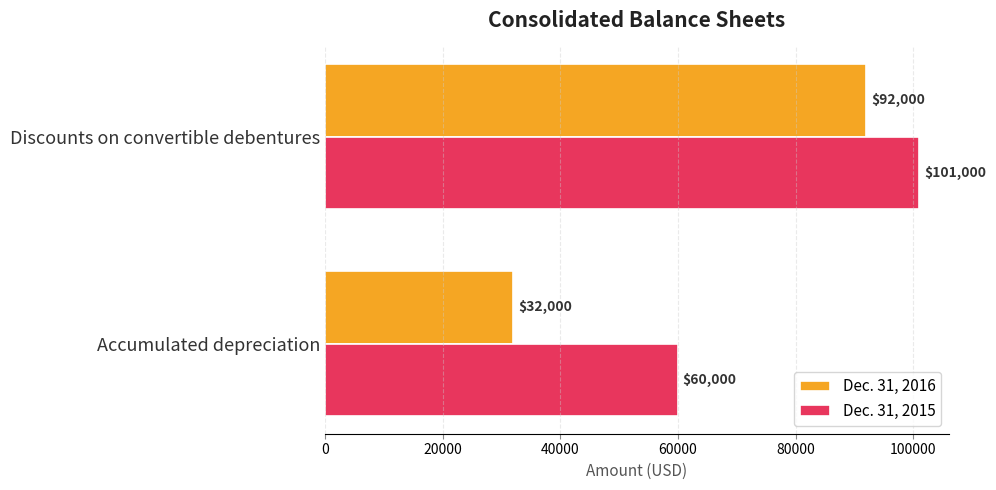

Read the Dec. 31, 2016 value at Accumulated depreciation, to the nearest 100.

32000